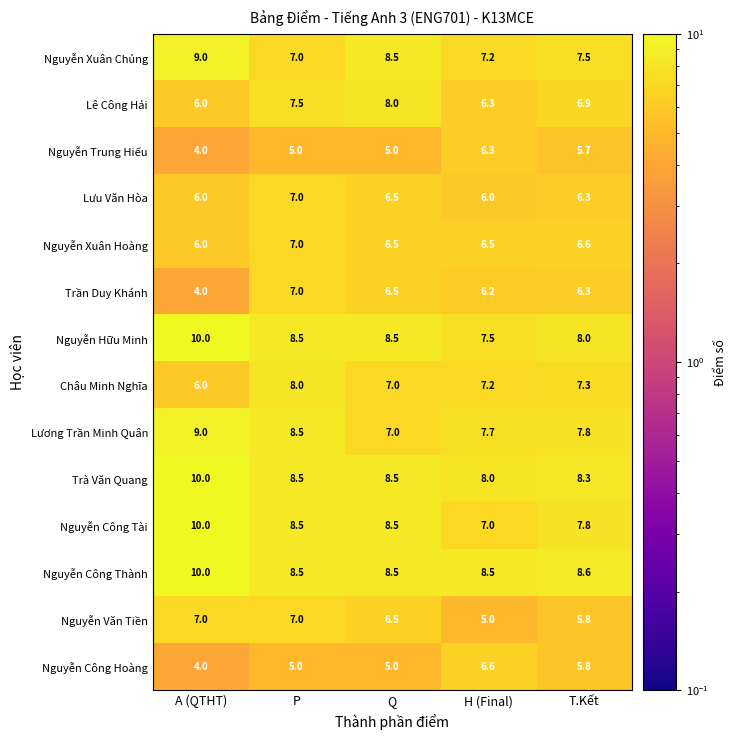

True or false: Nguyễn Văn Tiền has a value of 3.4 at A (QTHT).

False